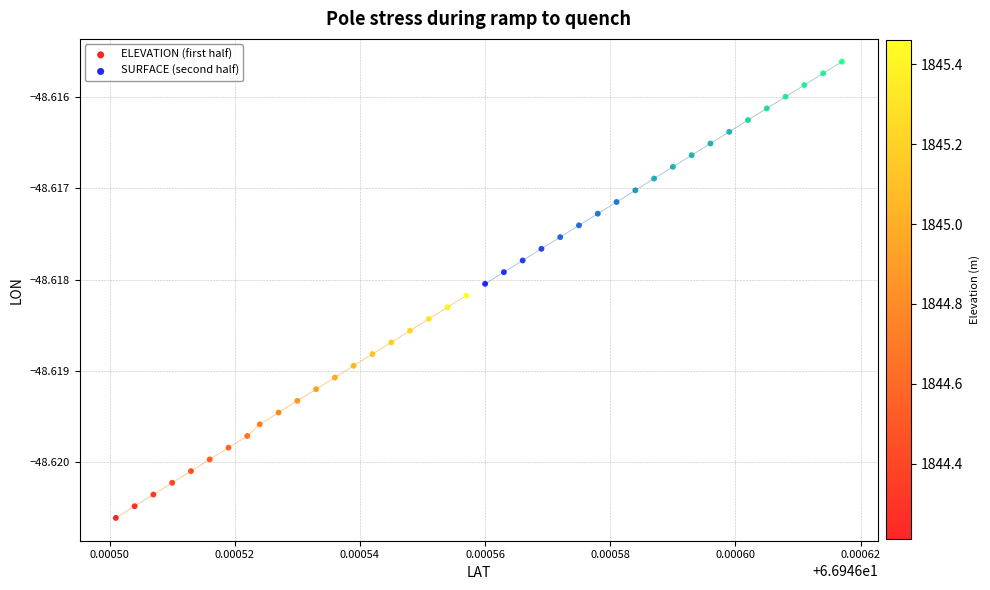

Which series contains the lowest Y value?

ELEVATION (first half)